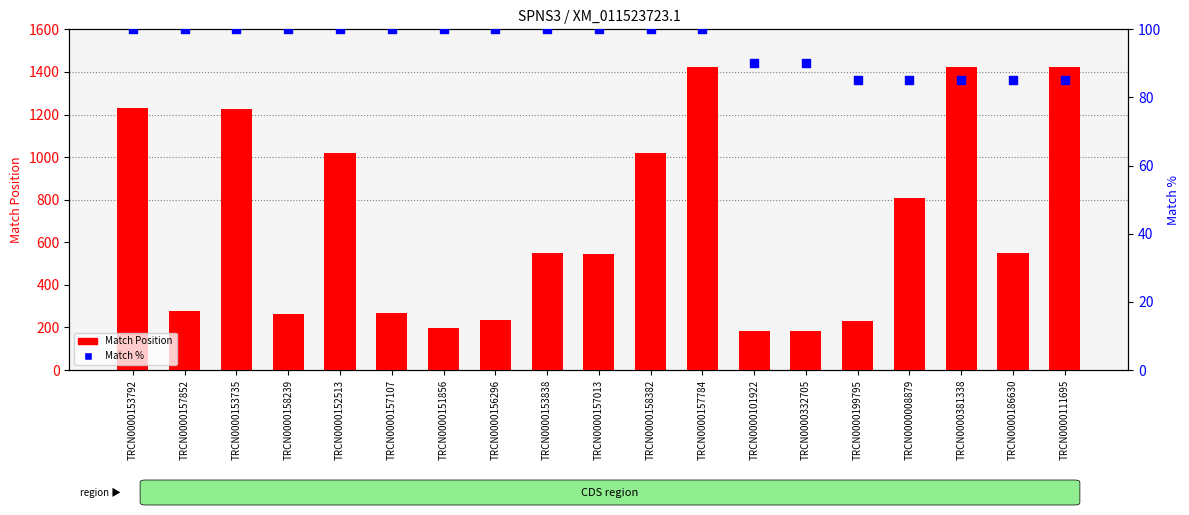

At how many categories does at least one series exceed 420?

11